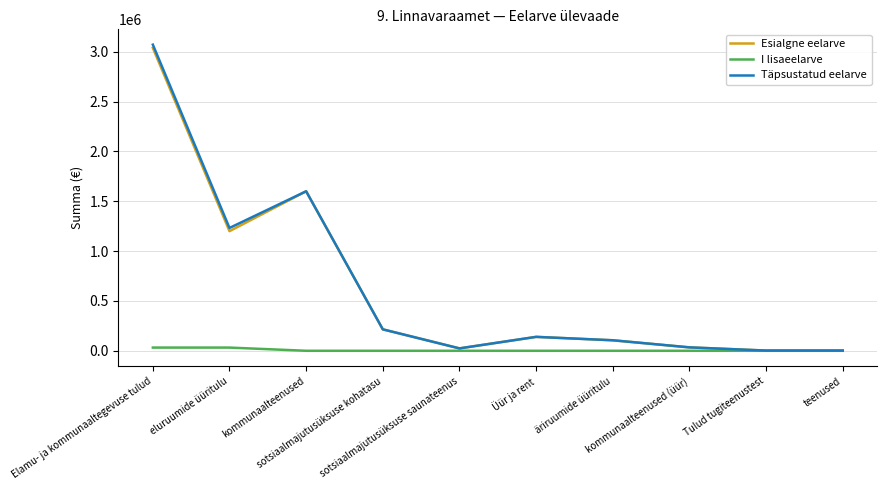

What is the spread (max minus min) of values at äriruumide üüritulu?

105330